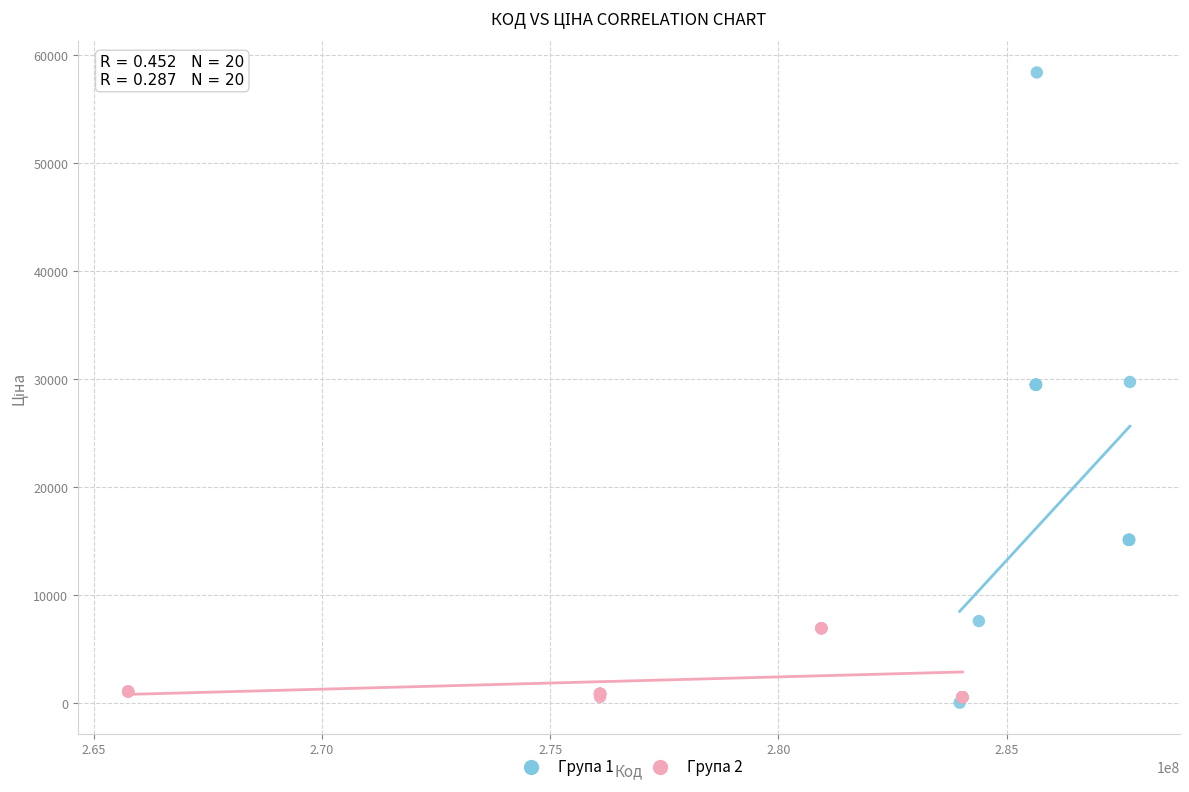

What are all the series names shown in the legend?

Група 1, Група 2